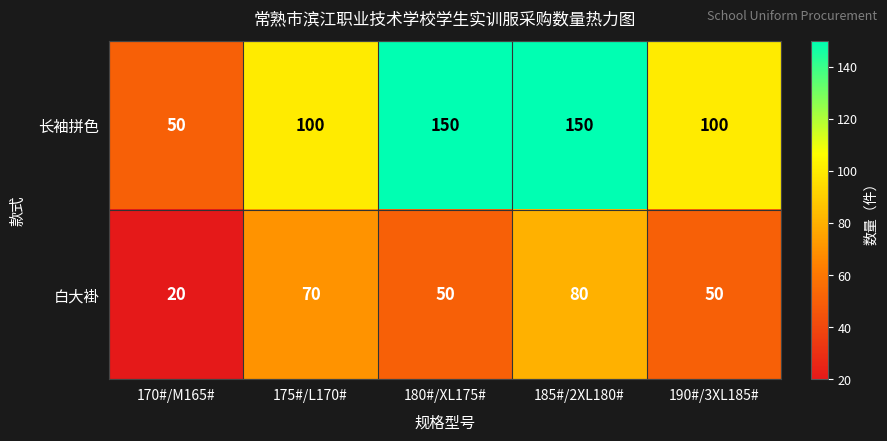

What is the sum of the 长袖拼色 values at 190#/3XL185# and 180#/XL175#?

250